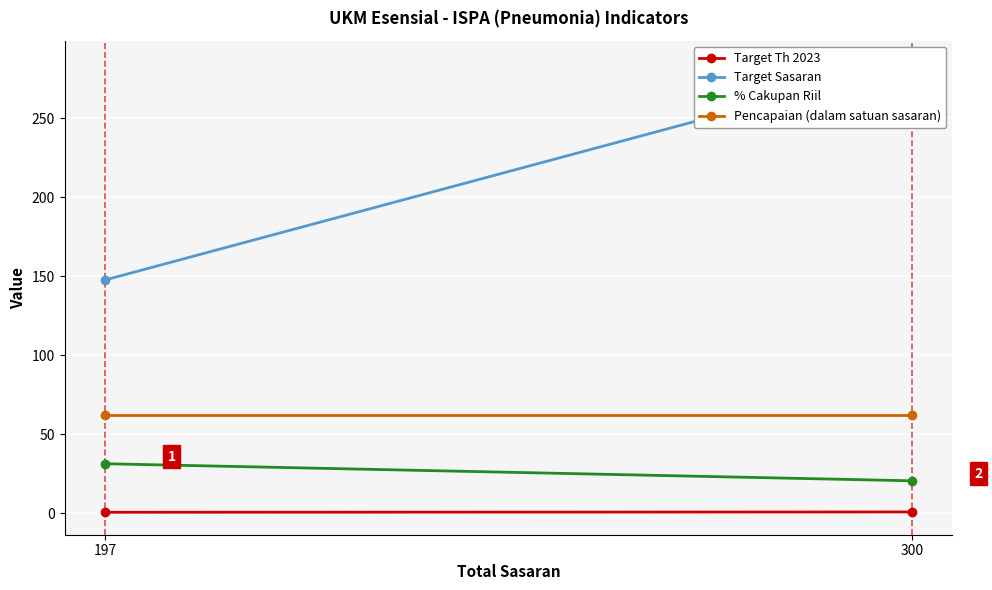

Is it true that Target Th 2023 equals 0.9 at 300?

True